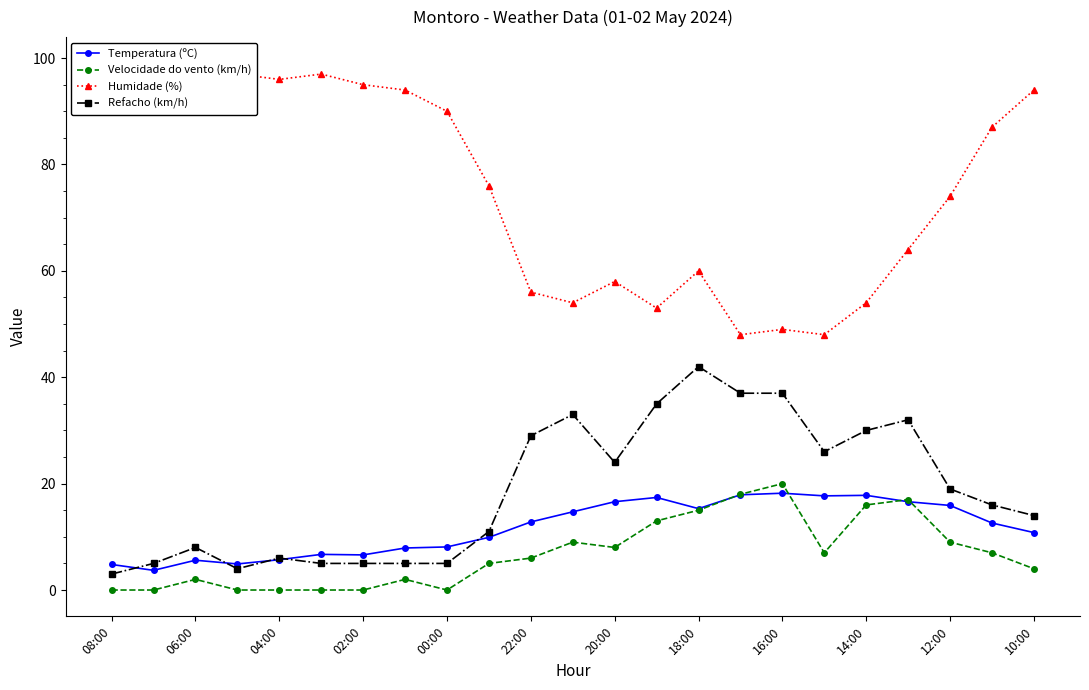

Reading left to right, extract all data points from this chart.

Temperatura (ºC): 4.8	3.7	5.6	4.9	5.7	6.7	6.6	7.9	8.1	9.9	12.8	14.7	16.6	17.4	15.3	17.9	18.2	17.7	17.8	16.6	15.9	12.6	10.8
Velocidade do vento (km/h): 0.0	0.0	2.0	0.0	0.0	0.0	0.0	2.0	0.0	5.0	6.0	9.0	8.0	13.0	15.0	18.0	20.0	7.0	16.0	17.0	9.0	7.0	4.0
Humidade (%): 98.0	98.0	99.0	97.0	96.0	97.0	95.0	94.0	90.0	76.0	56.0	54.0	58.0	53.0	60.0	48.0	49.0	48.0	54.0	64.0	74.0	87.0	94.0
Refacho (km/h): 3.0	5.0	8.0	4.0	6.0	5.0	5.0	5.0	5.0	11.0	29.0	33.0	24.0	35.0	42.0	37.0	37.0	26.0	30.0	32.0	19.0	16.0	14.0